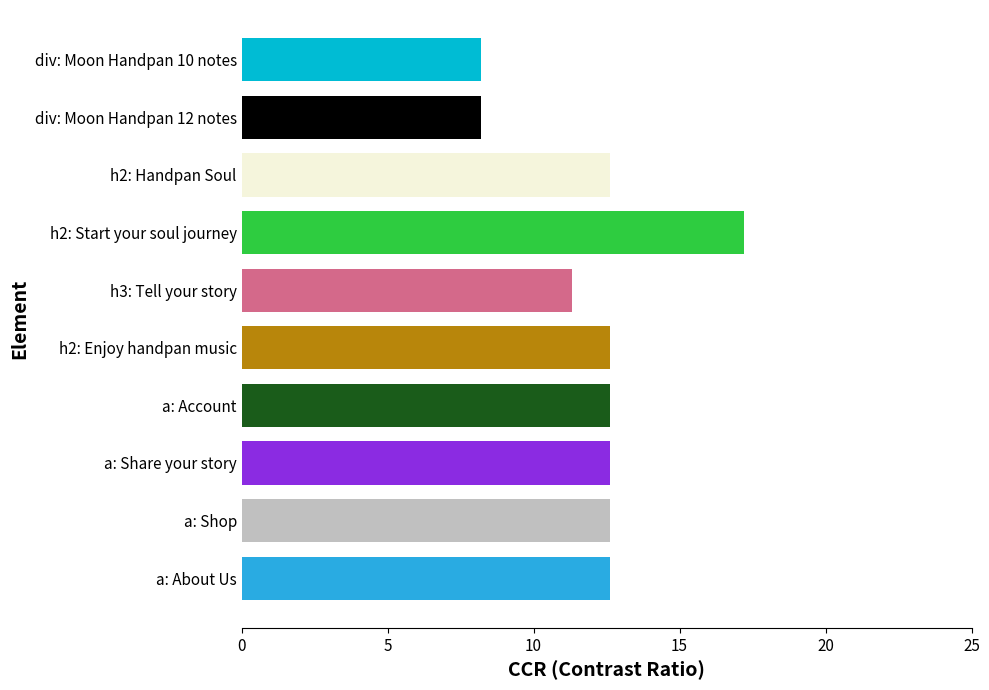

What is the maximum value shown in the chart?

17.2